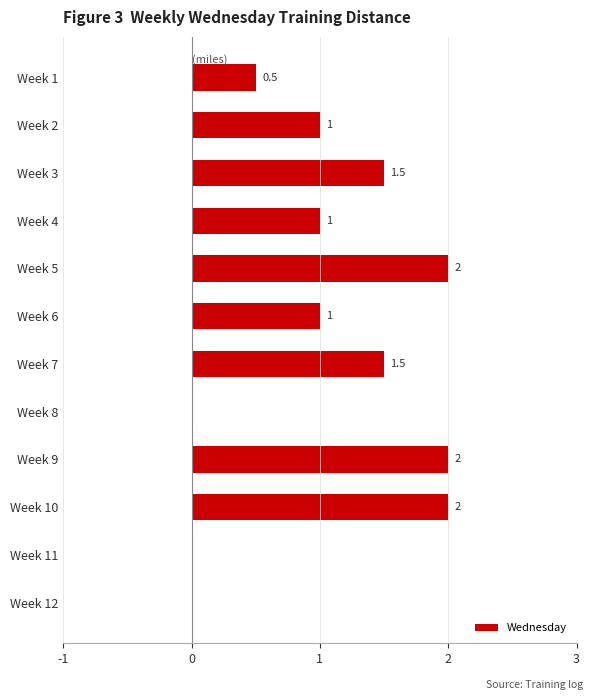

How many values are between 0 and 2?

12